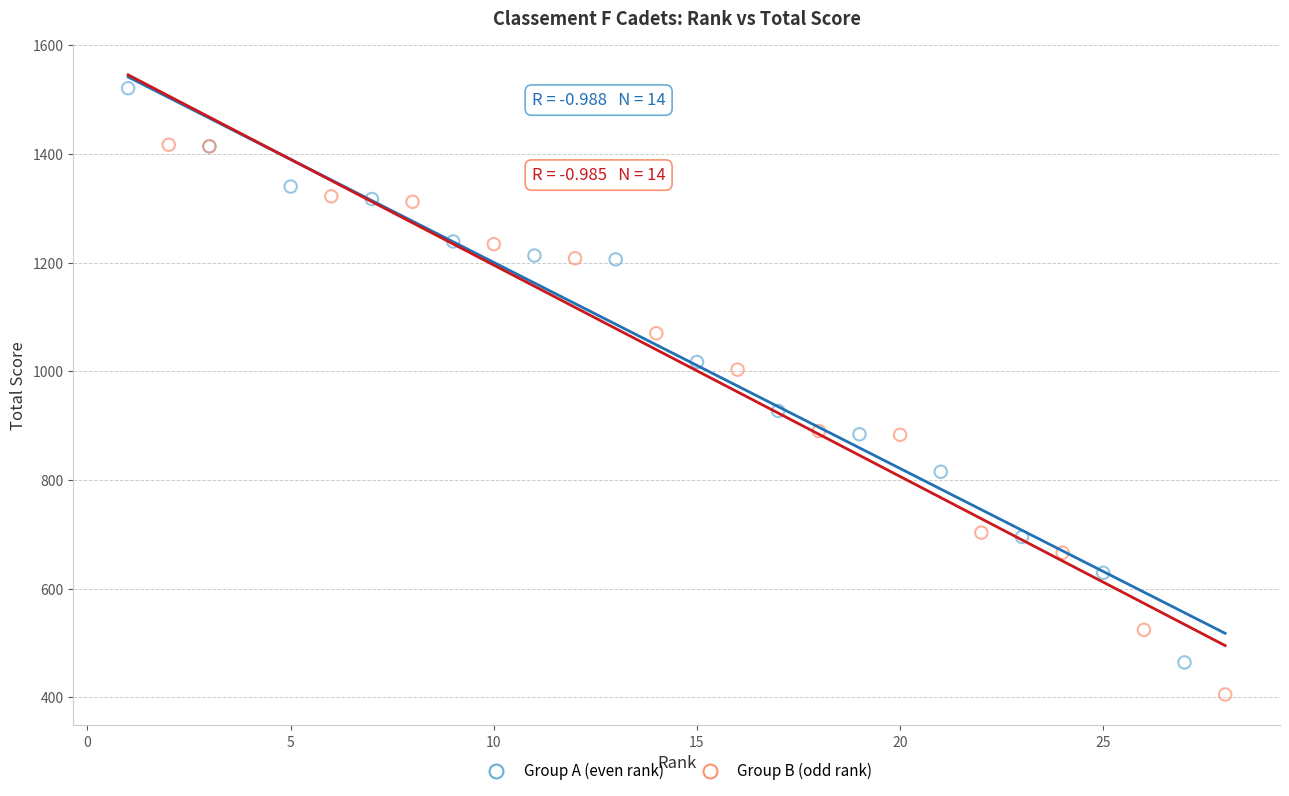

Which series contains the lowest Y value?

Group B (odd rank)